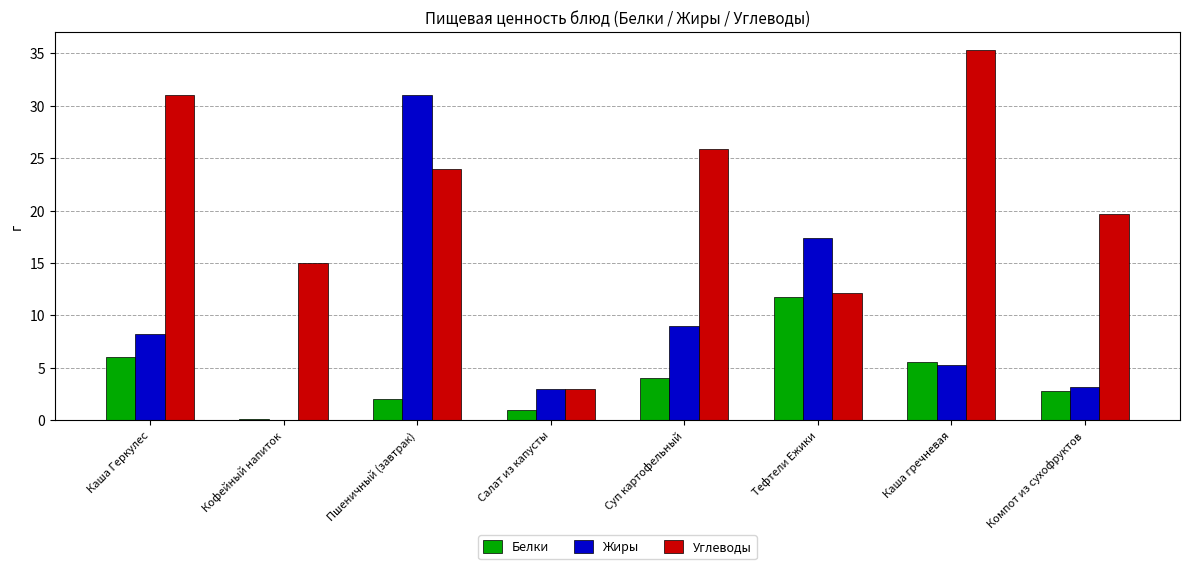

How many values in Жиры are above zero?

7